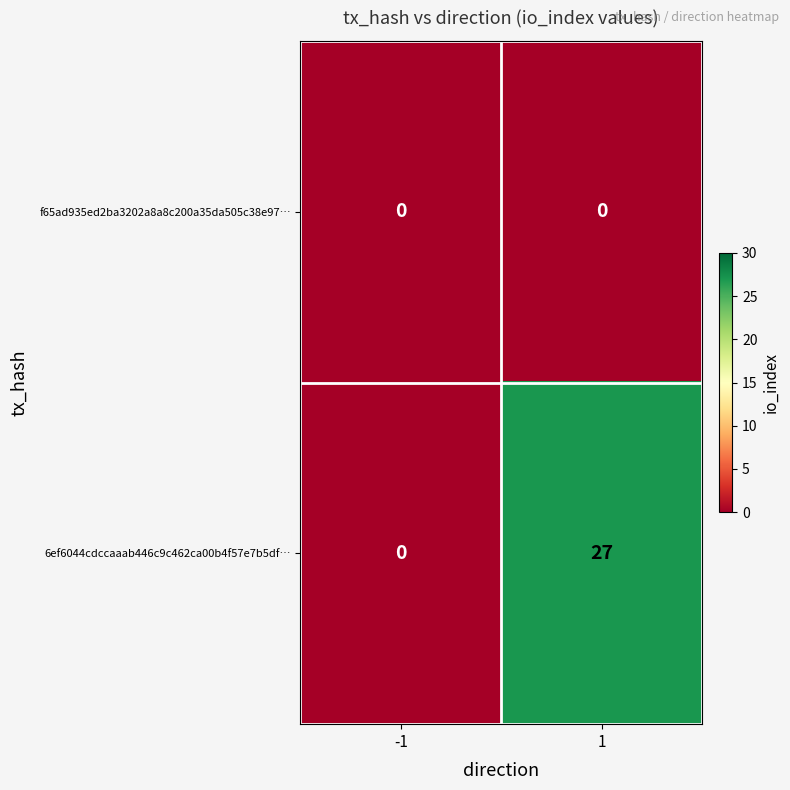

What is the highest value of the 6ef6044cdccaaab446c9c462ca00b4f57e7b5df… series?

27